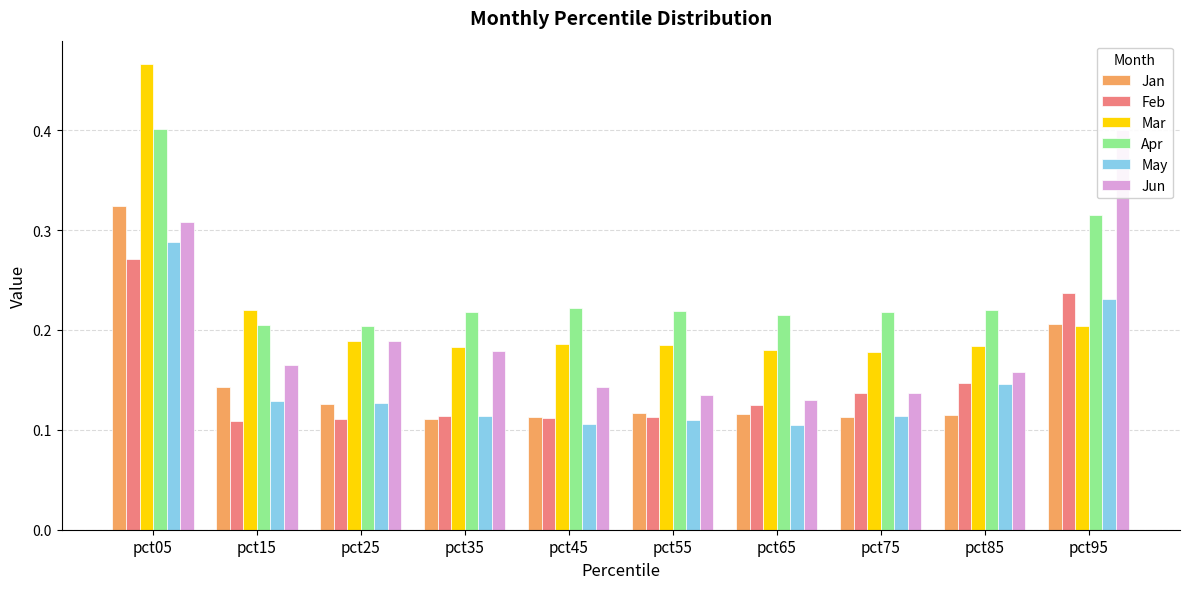

Between pct05 and pct65, which series saw the biggest shift?

Mar